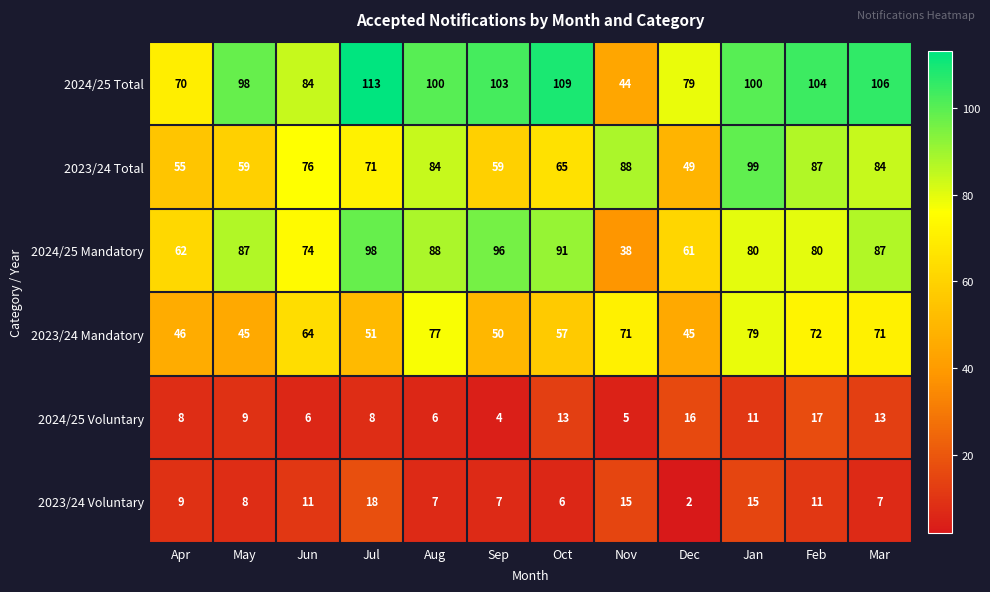

What is the sum of all 2024/25 Voluntary values?

116